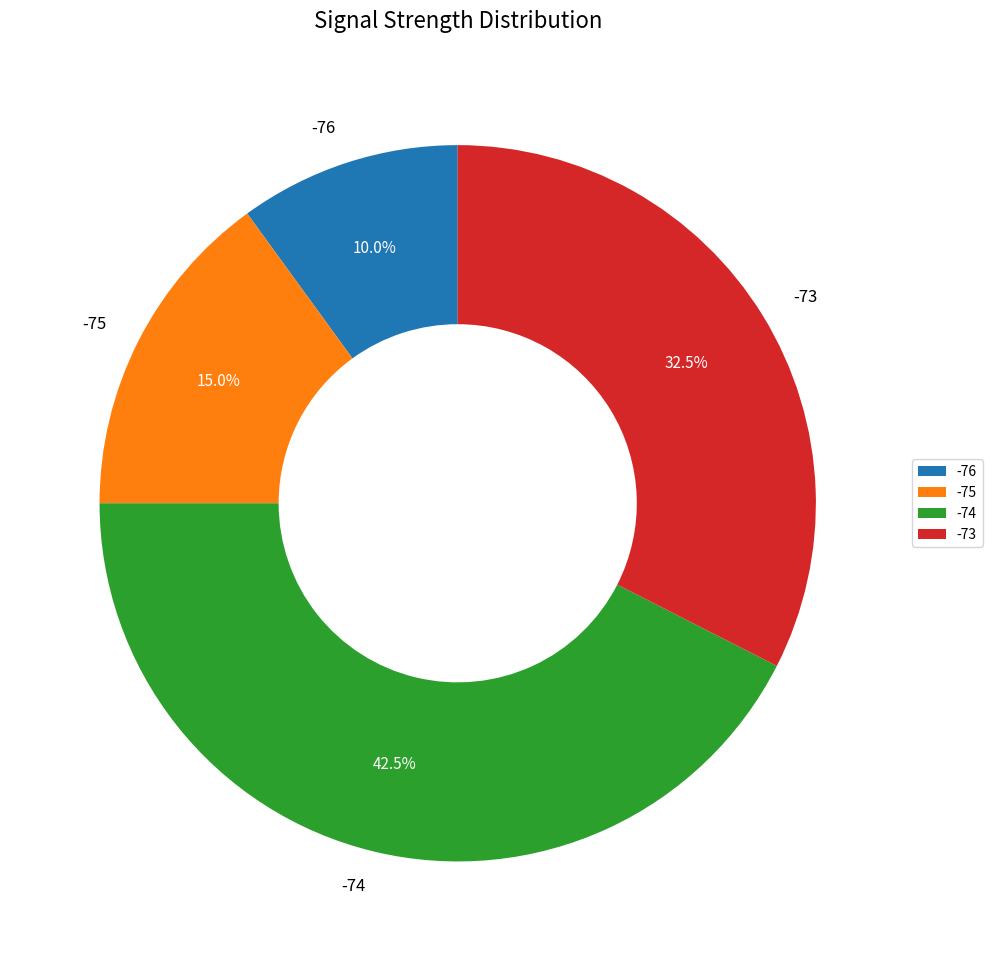

Does -73 account for over 50% of the chart?

No